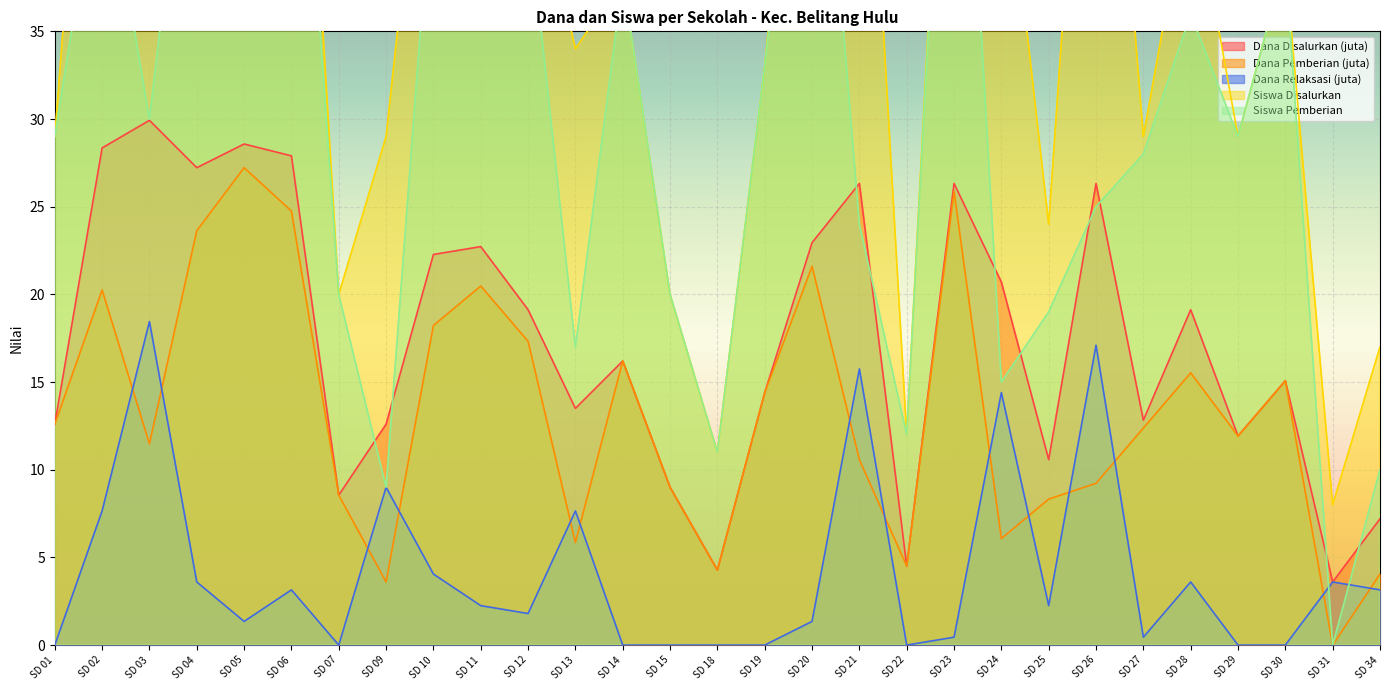

Is the value of Dana Disalurkan (juta) at SD 14 greater than the value of Dana Relaksasi (juta) at SD 13?

Yes